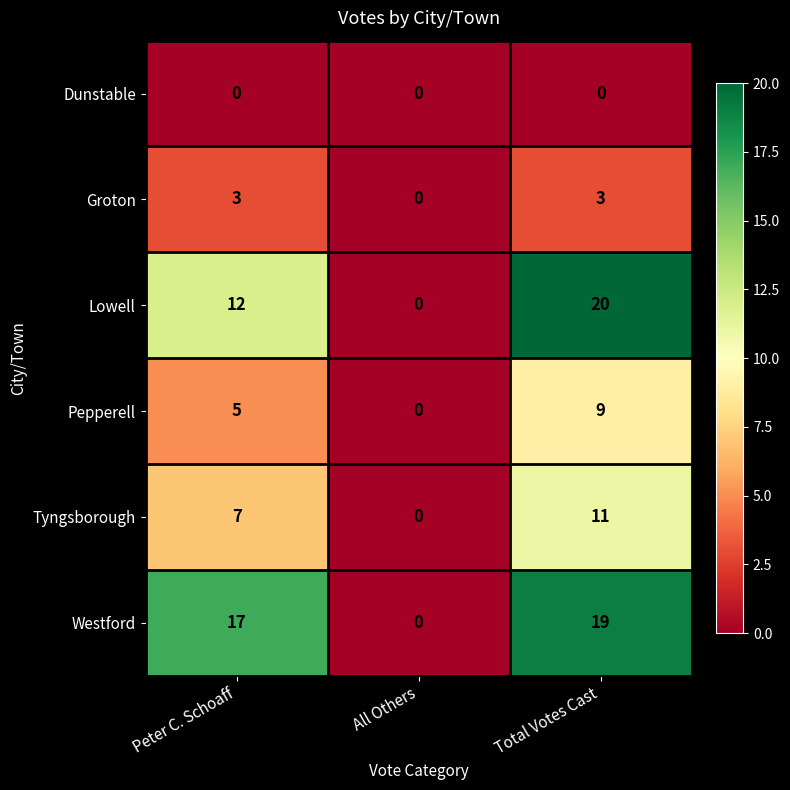

What is the difference between the highest and lowest values at Peter C. Schoaff?

17